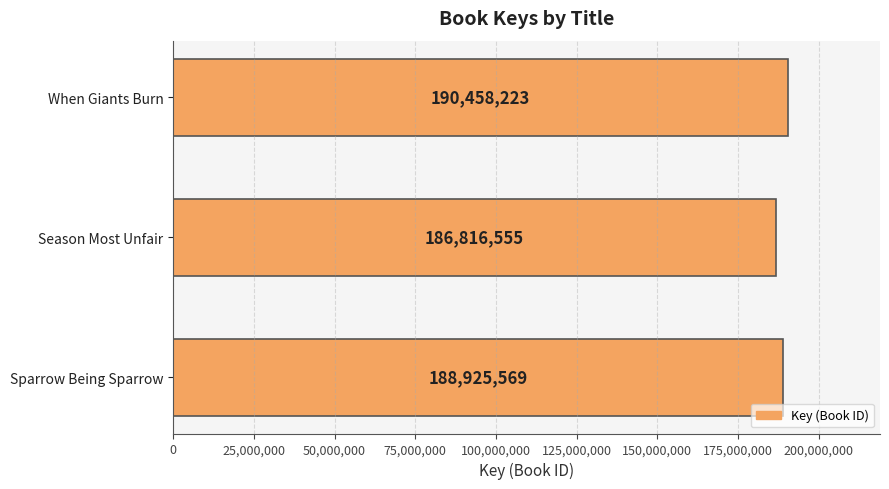

Reading bottom to top, what are all the values shown in this chart?

188925569	186816555	190458223